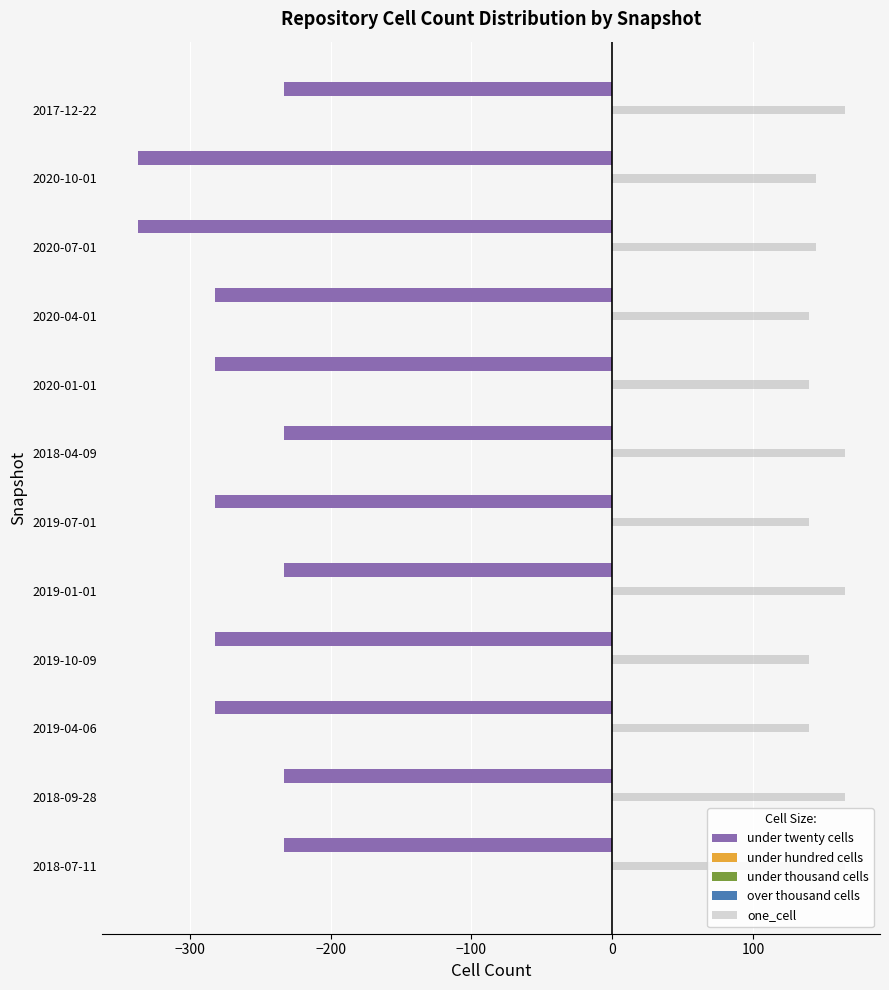

What is the average value of the under twenty cells series?

-271